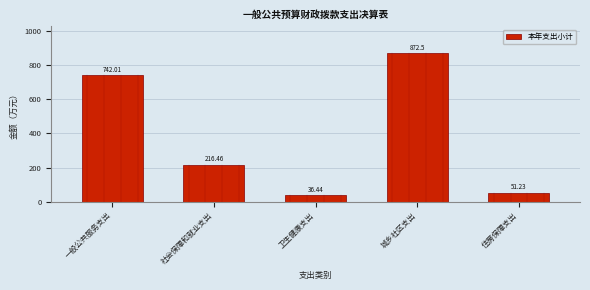

Rank the categories by value from highest to lowest.

城乡社区支出, 一般公共服务支出, 社会保障和就业支出, 住房保障支出, 卫生健康支出